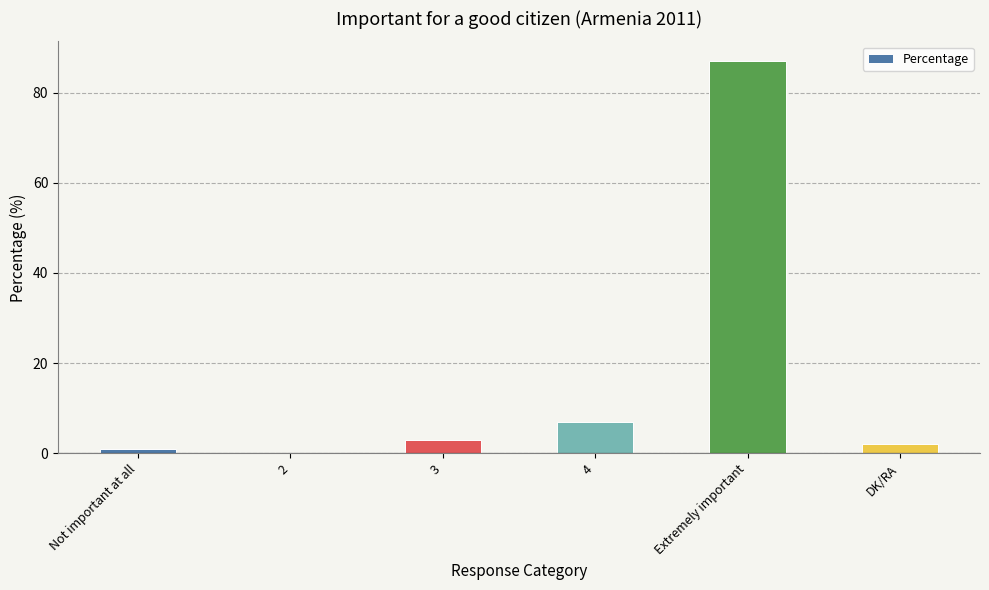

True or false: the data shows -48 at 2.

False